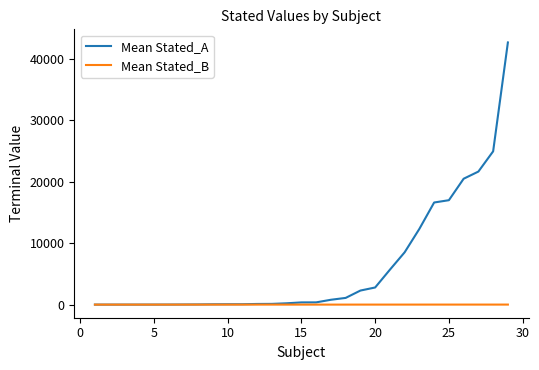

Which series has the largest total across all categories?

Mean Stated_A